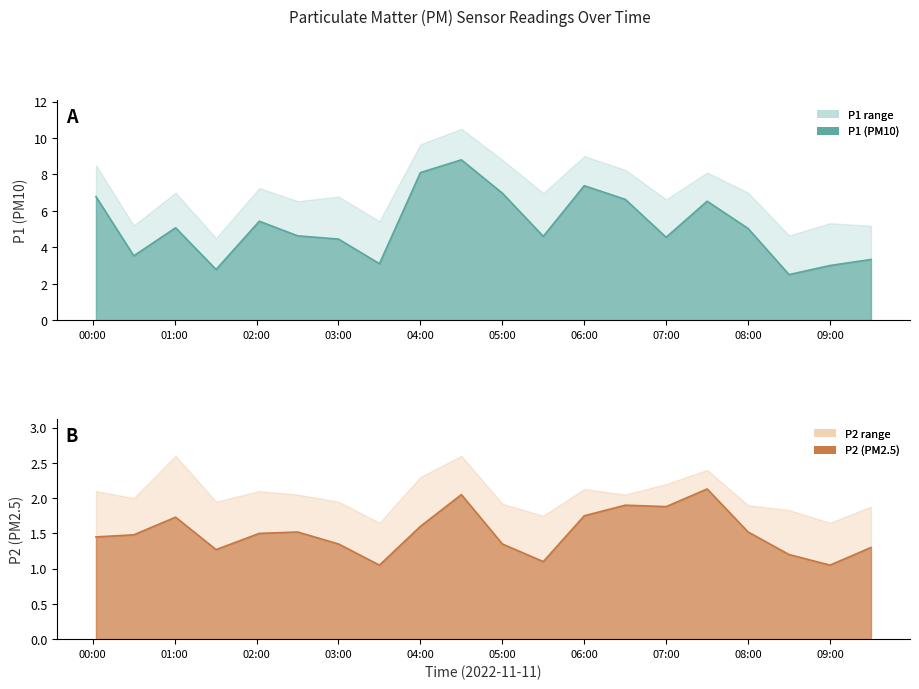

Is the value of P2 line at 01:00 greater than the value of P1 line at 01:00?

No